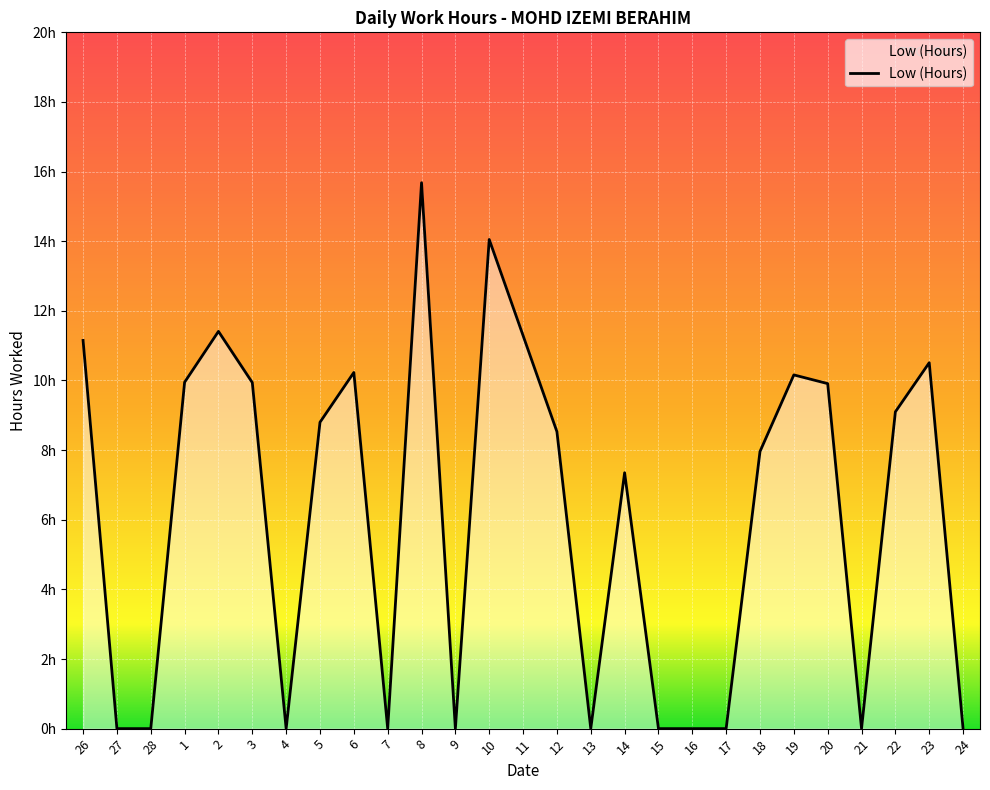

How many interior local valleys (lower than both neighbors) does the data have?

5